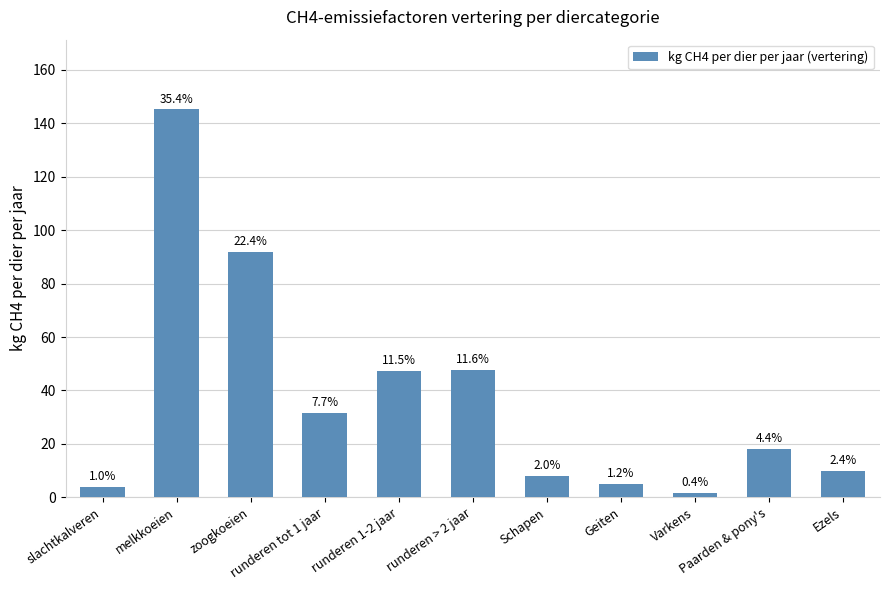

Read the value at zoogkoeien.

91.9